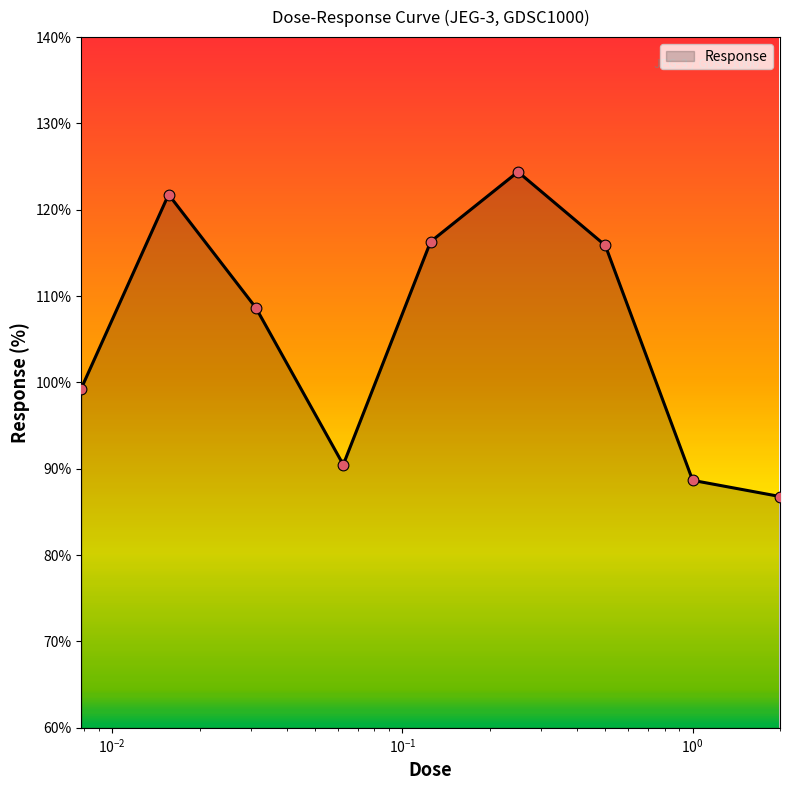

What is the difference between the maximum and minimum values?

37.6